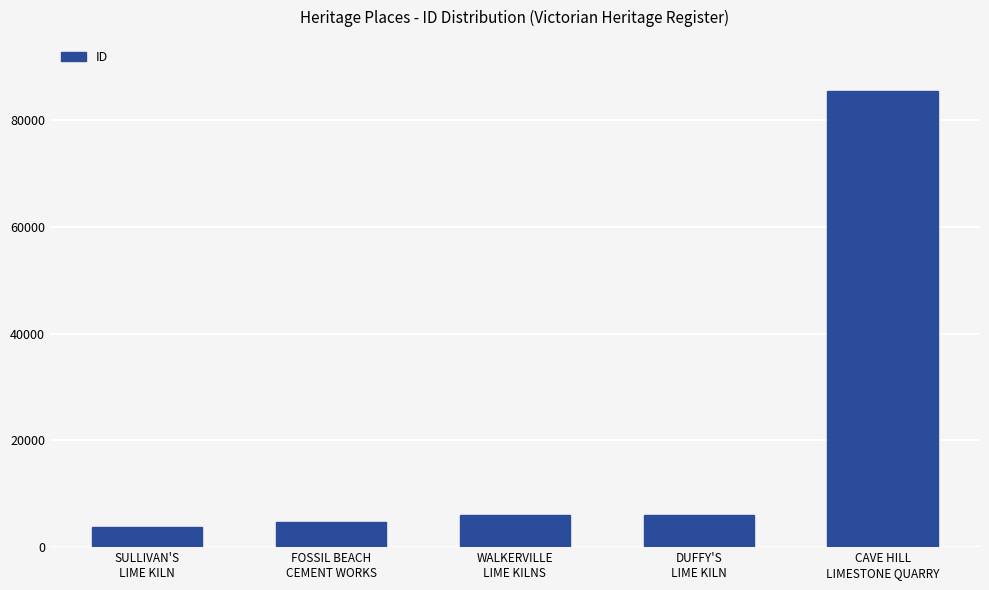

What is the smallest value displayed?

3680